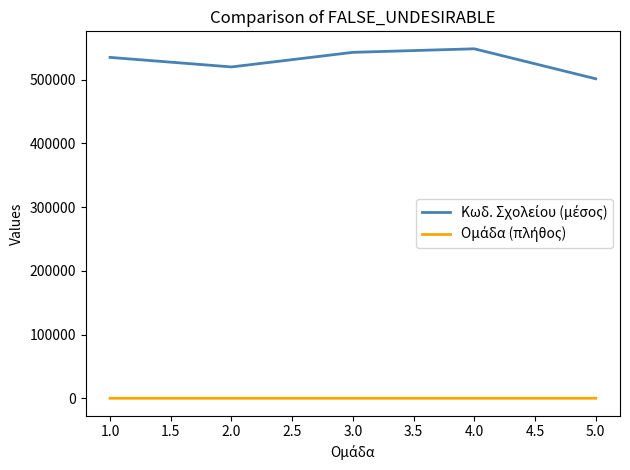

What is the maximum value shown in the chart?

548207